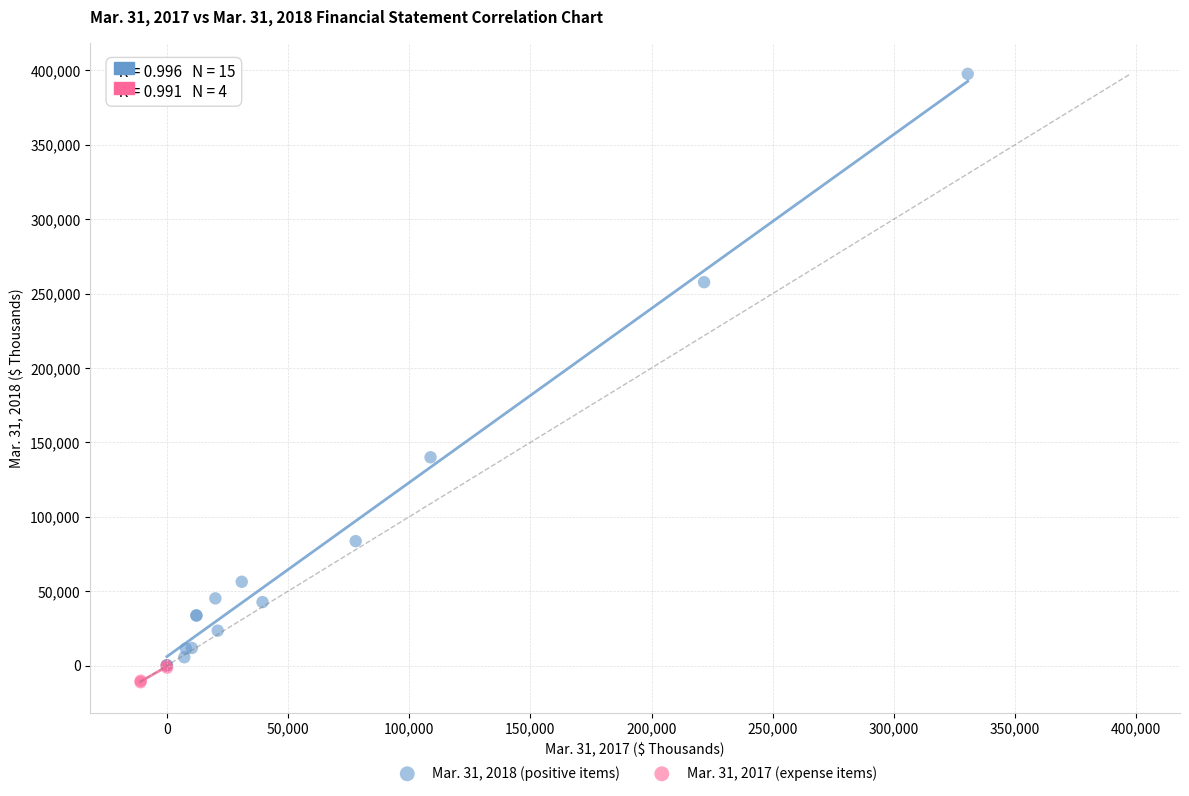

Which series contains the highest Y value?

Mar. 31, 2018 (positive items)